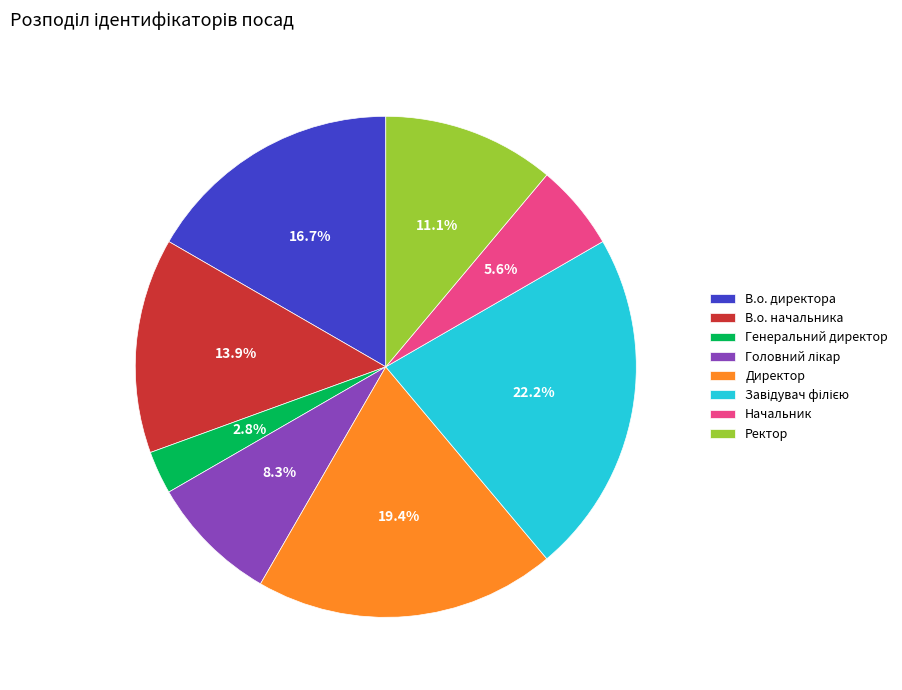

The В.о. начальника slice represents 14% of the pie. True or false?

True